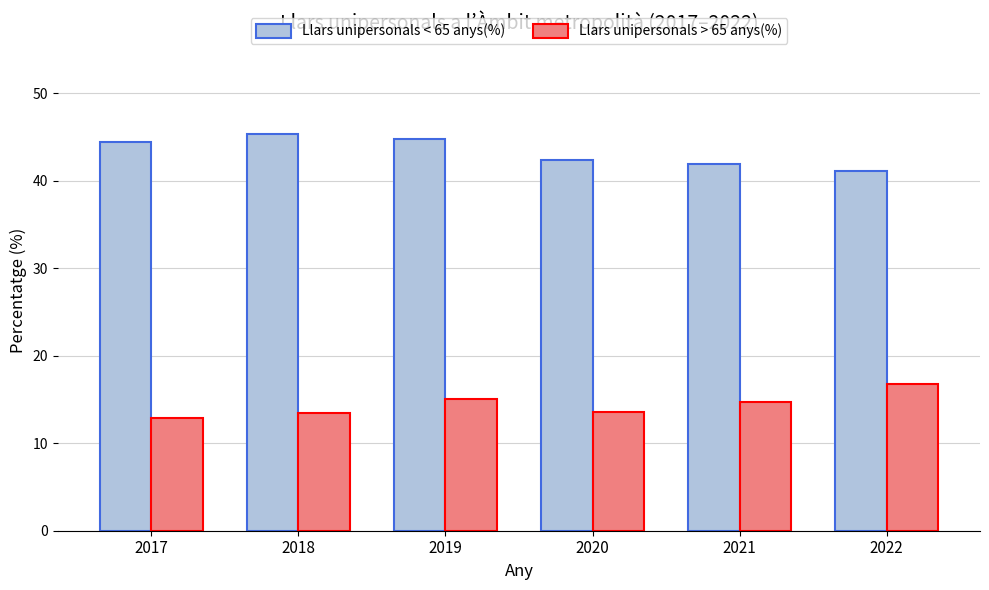

What is the difference between the maximum and second lowest values in the Llars unipersonals < 65 anys(%) series?

3.4